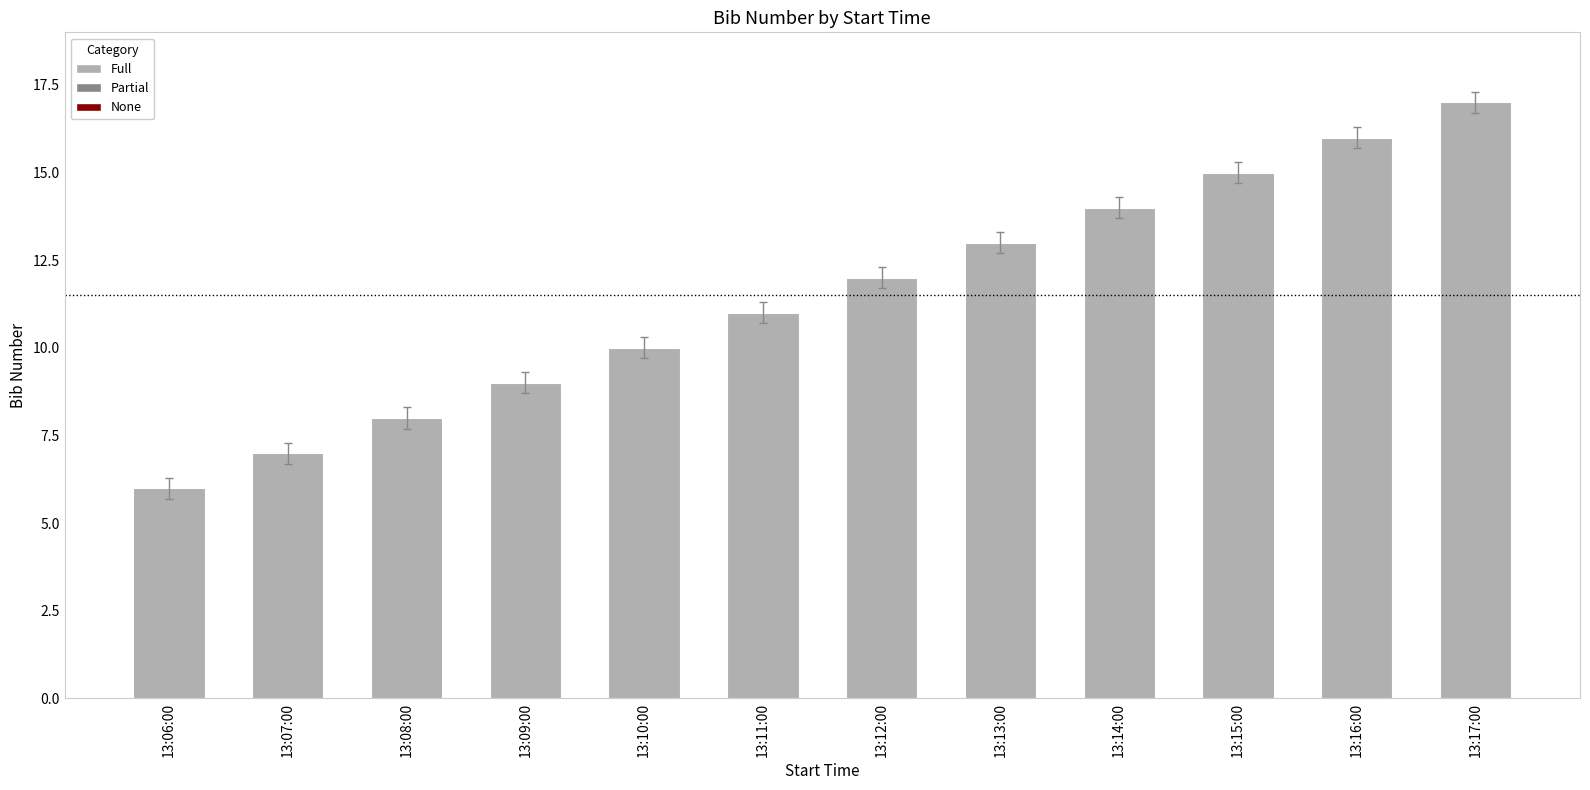

Reading left to right, list all the values displayed in this chart.

13:06:00=6	13:07:00=7	13:08:00=8	13:09:00=9	13:10:00=10	13:11:00=11	13:12:00=12	13:13:00=13	13:14:00=14	13:15:00=15	13:16:00=16	13:17:00=17